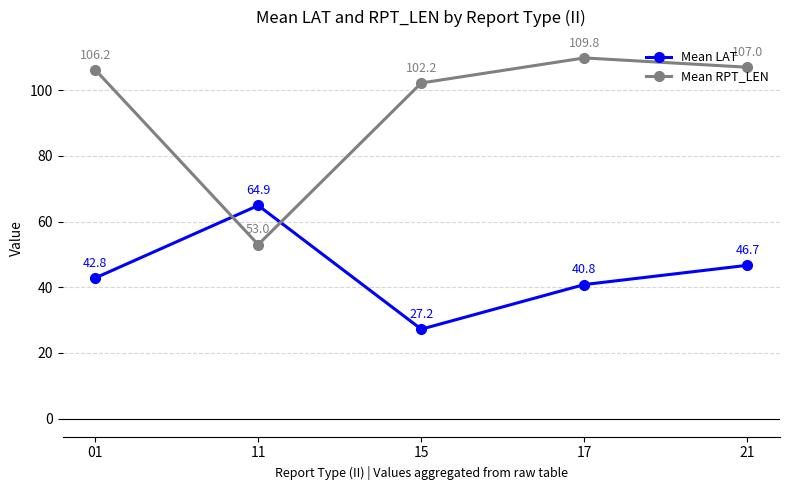

What is the average value of the Mean LAT series?

44.5